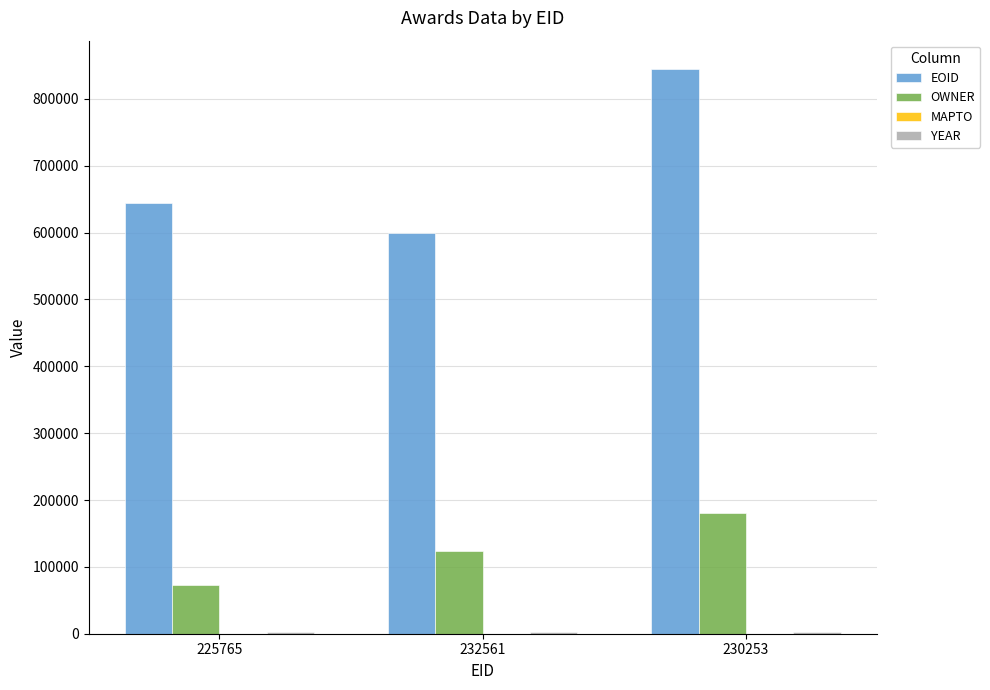

Which series has the largest total across all categories?

EOID